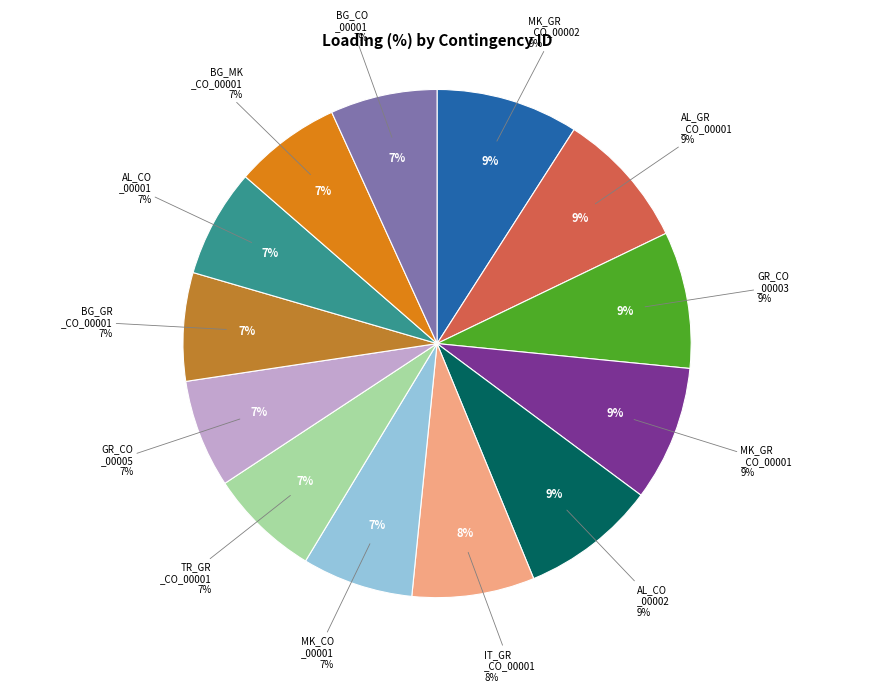

To the nearest percent, what portion does MK_CO_00001 represent?

7%